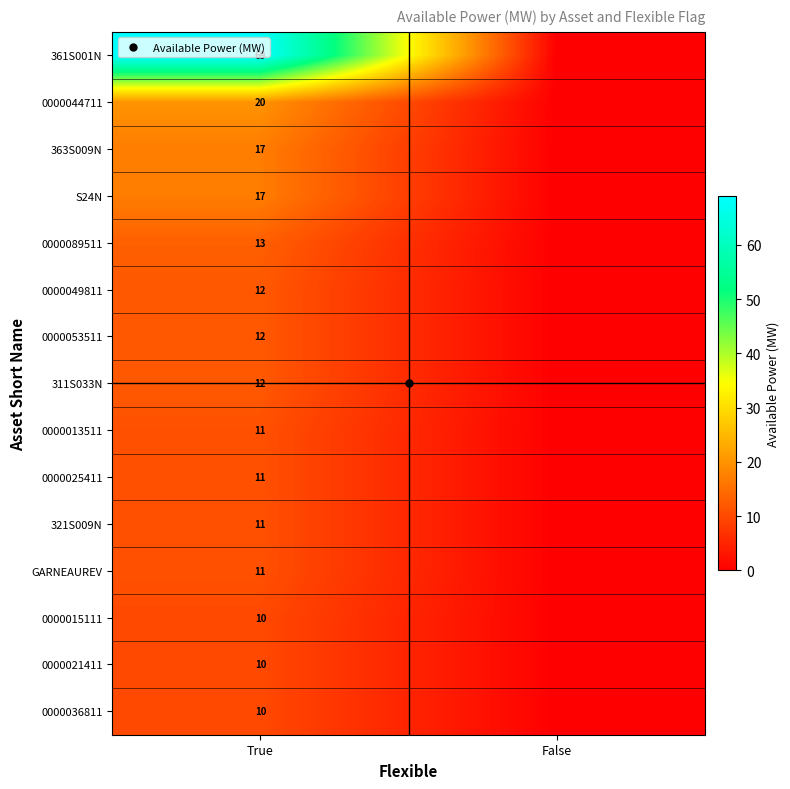

Which label corresponds to the smallest value in the chart?

False